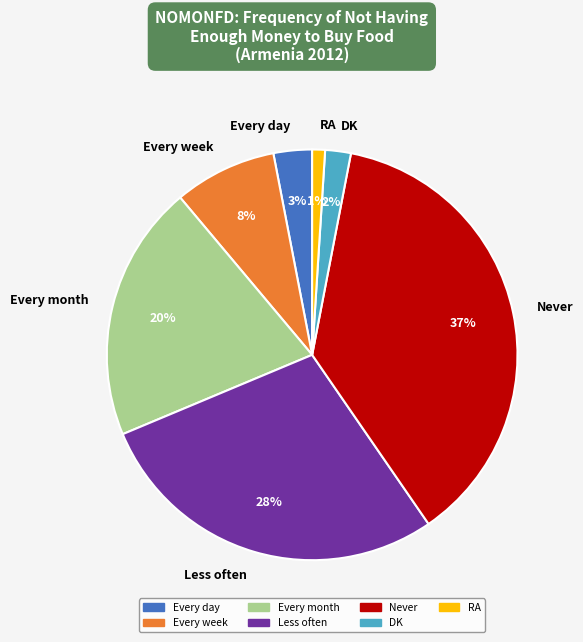

Is it true that RA is 11% of the pie?

False